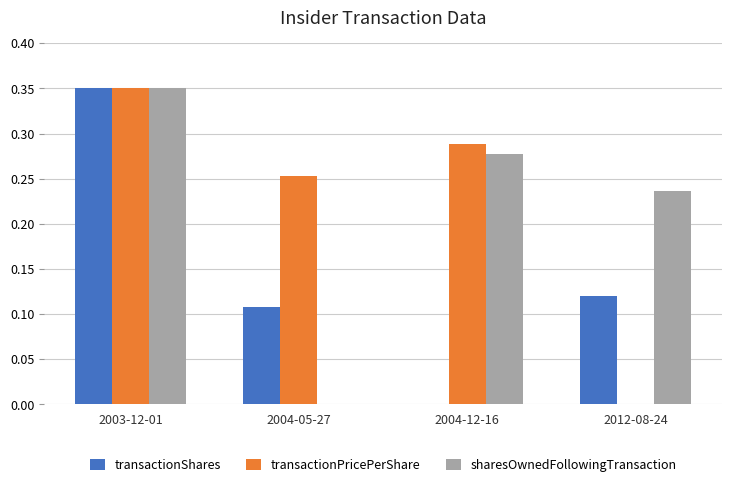

What is the sum of all transactionPricePerShare values?

0.9